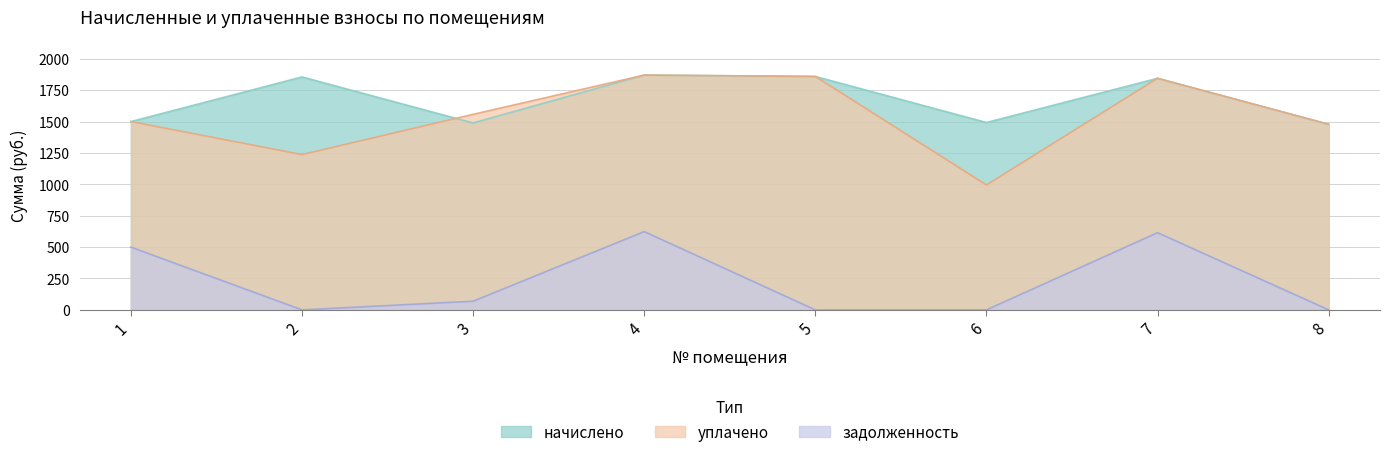

How many lines are shown in the chart?

3